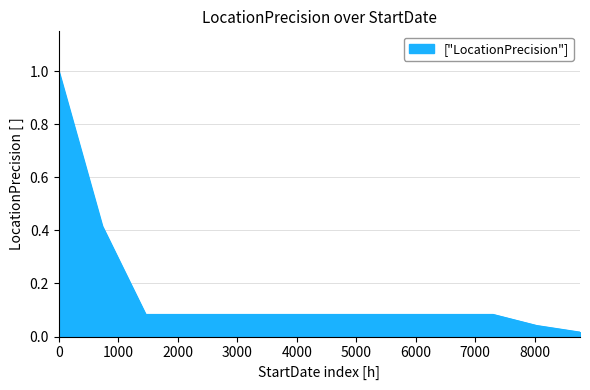

What is the difference between the maximum and minimum values?

1.0